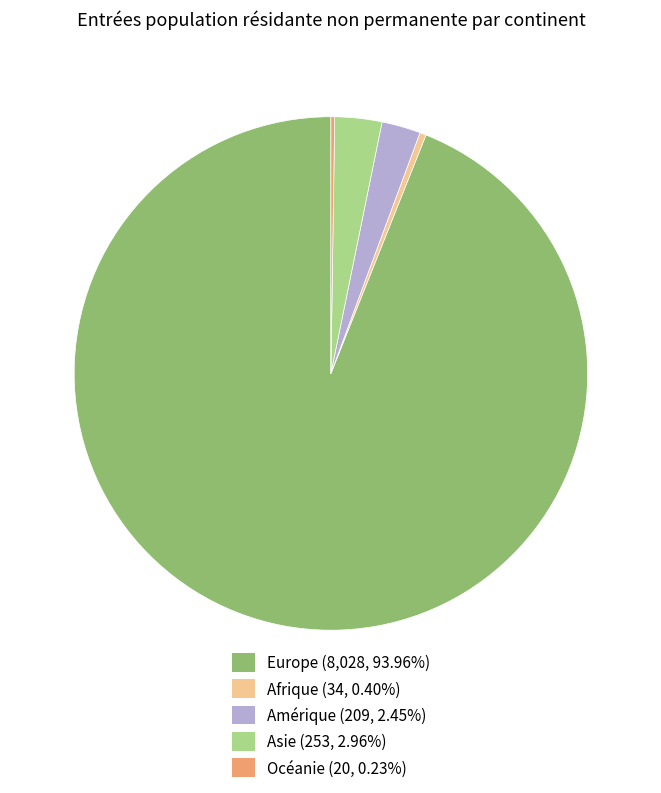

Is there any slice that represents more than half of the pie?

Yes